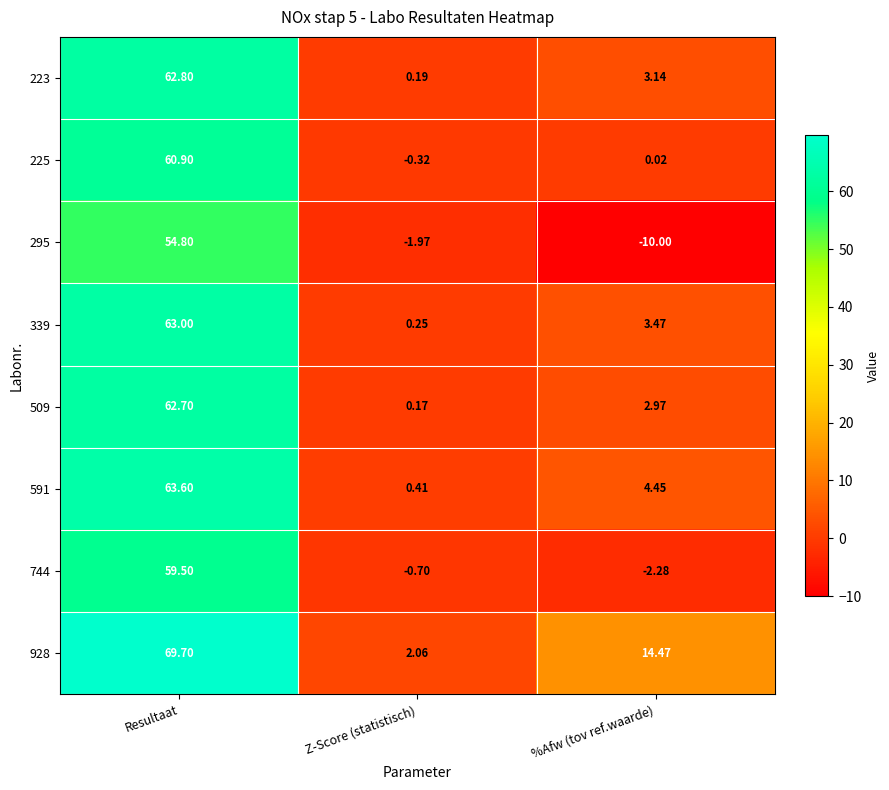

List the labels in order of 339 value, smallest first.

Z-Score (statistisch), %Afw (tov ref.waarde), Resultaat